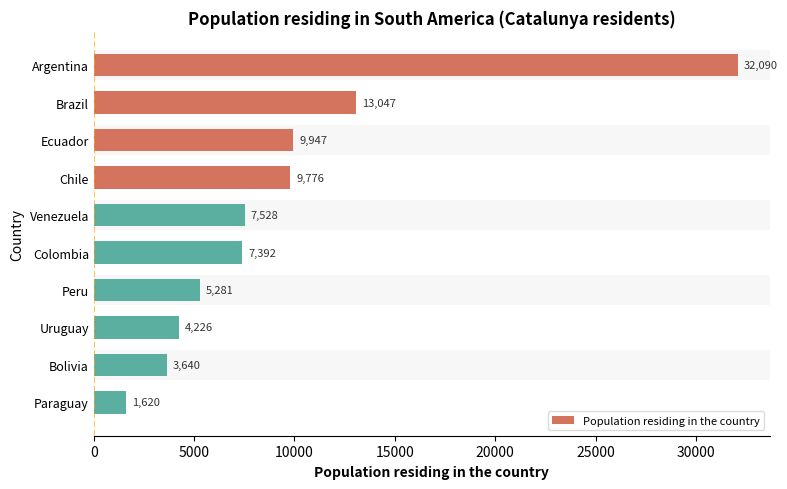

Does the chart contain any negative values?

No